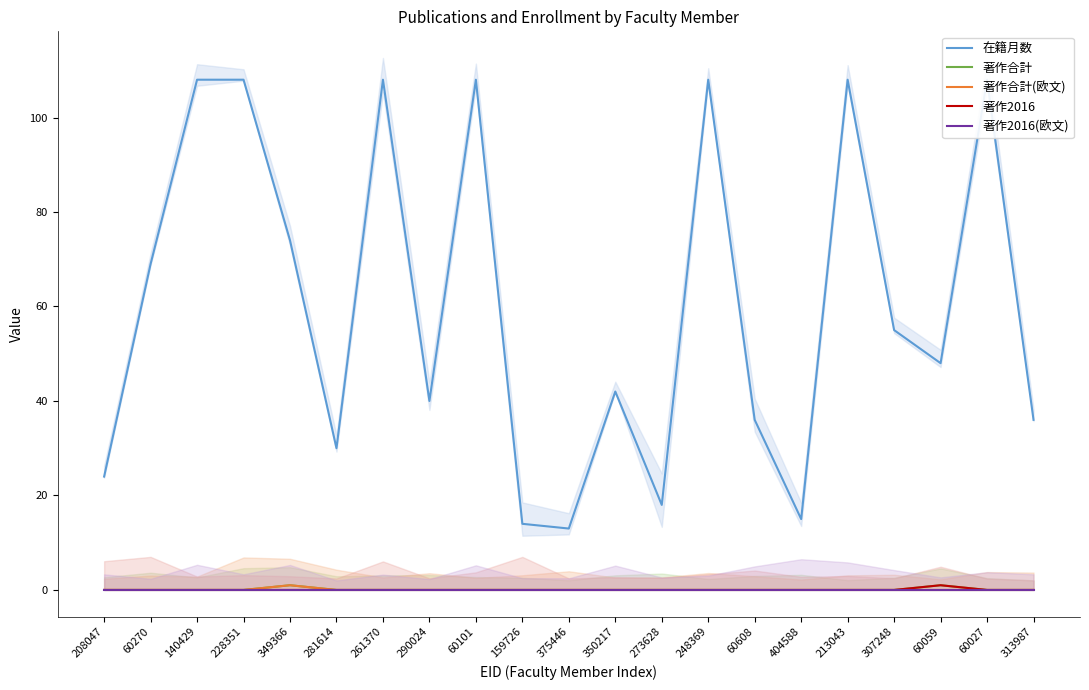

List the series in order of their peak value, lowest first.

著作2016(欧文), 著作合計, 著作合計(欧文), 著作2016, 在籍月数